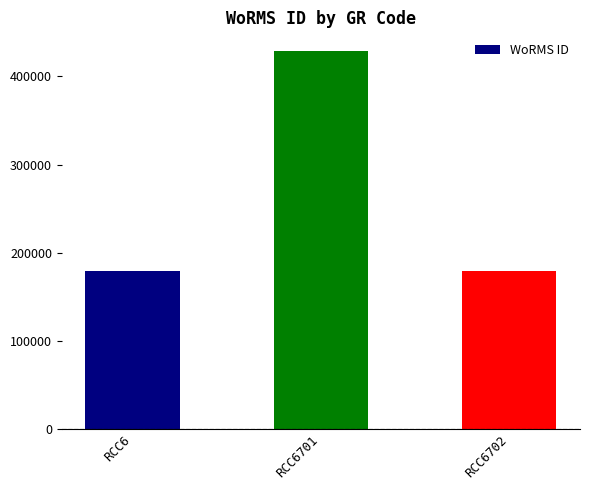

Reading left to right, what are all the values shown in this chart?

178590	428635	178590